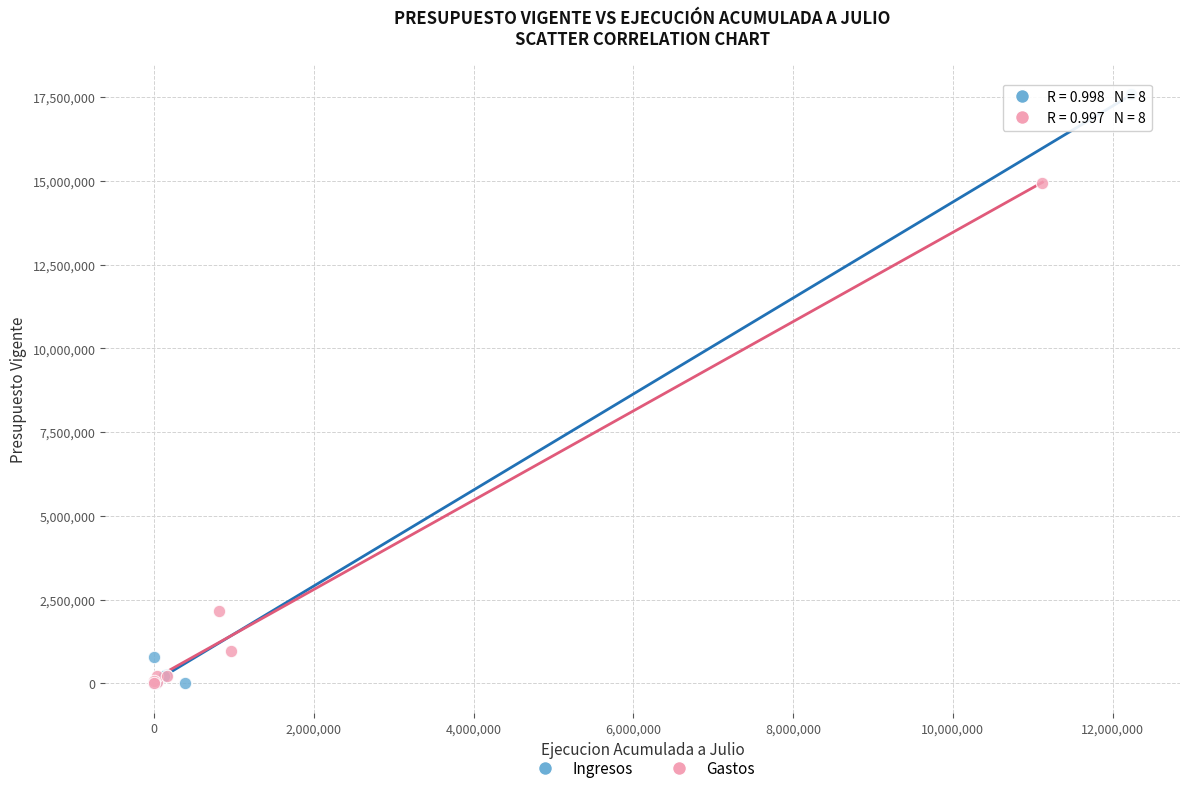

Which series reaches the maximum Y coordinate?

Ingresos